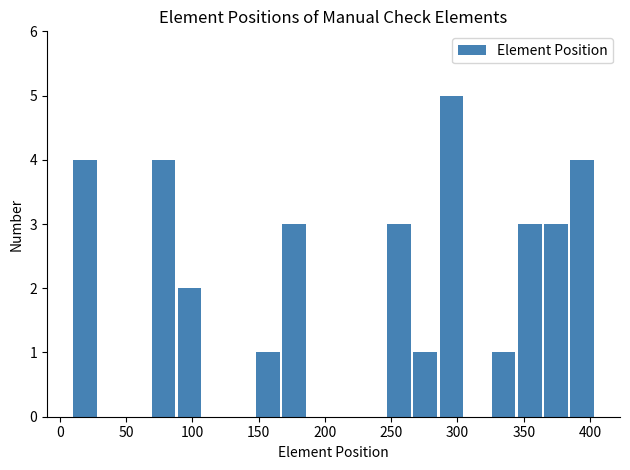

Read against the x-axis, roughly where is the centre of the tallest bar?

295